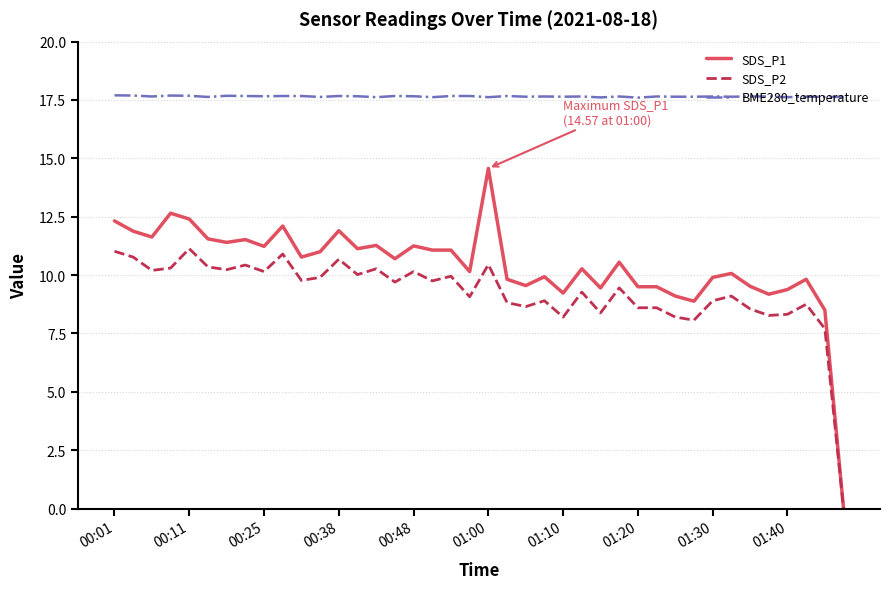

True or false: SDS_P1 has more than 0 points higher than both neighbors.

True